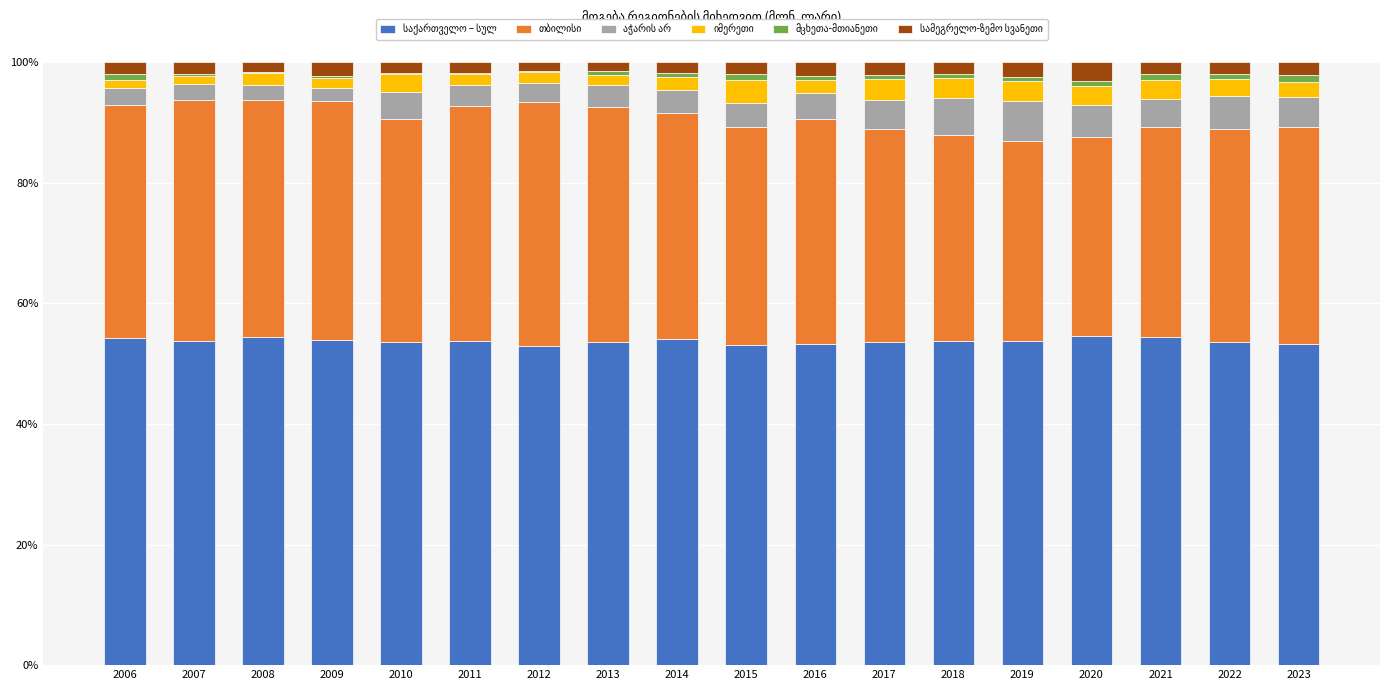

Between 2012 and 2015, which series saw the biggest shift?

თბილისი